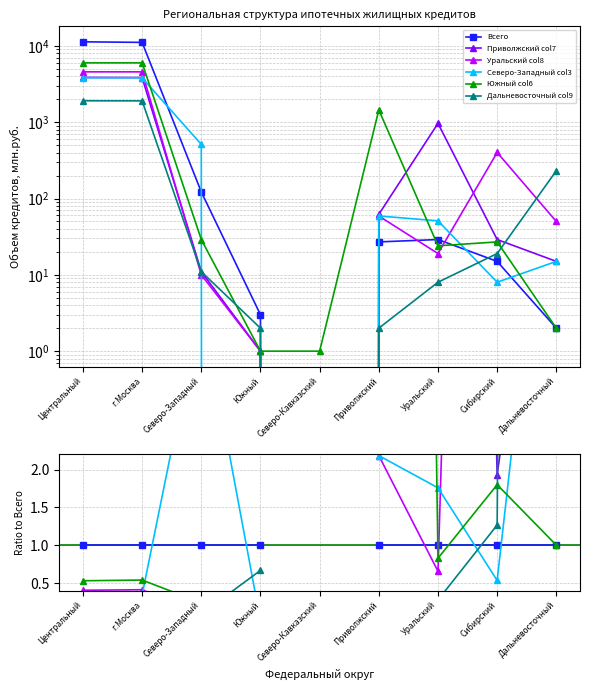

What is the difference between the Всего values at Сибирский and г.Москва?

11092